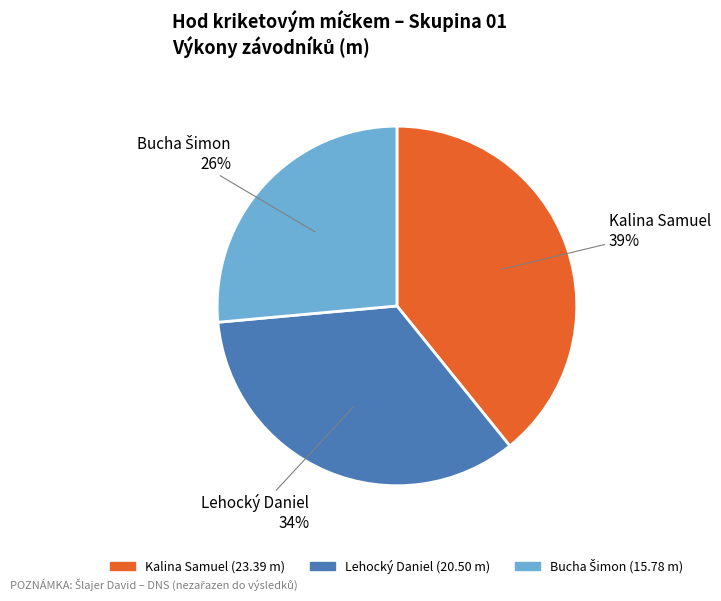

To the nearest percent, what is the combined percentage of Lehocký Daniel and Kalina Samuel?

74%